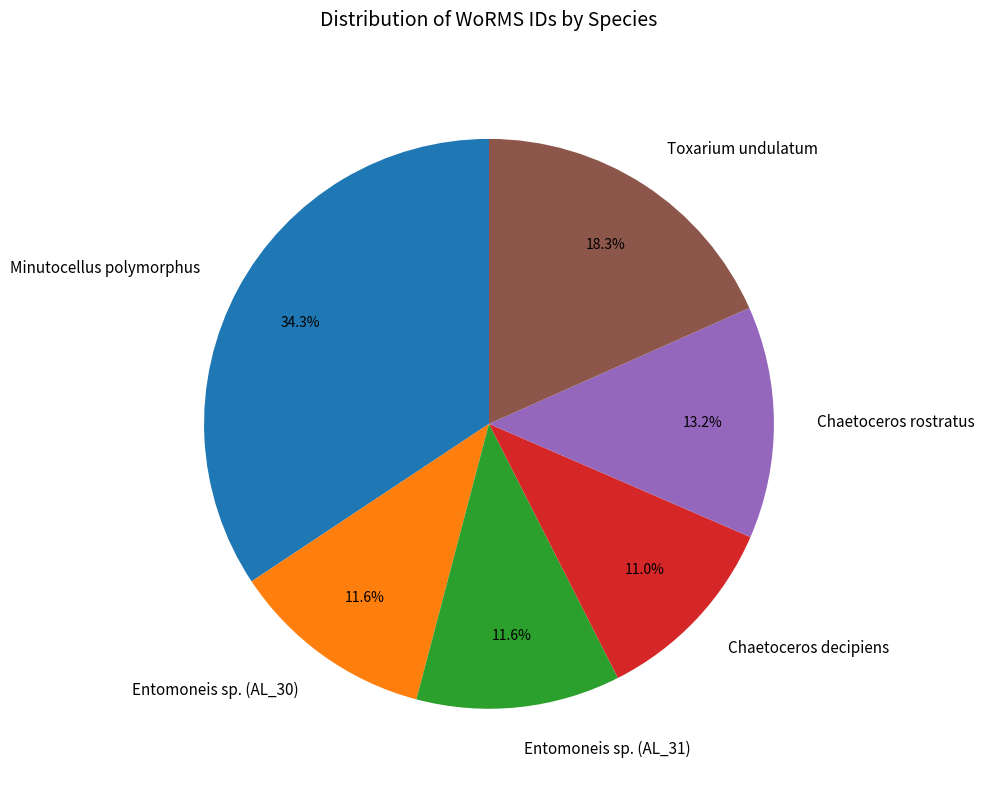

Which category has the smallest portion of the pie?

Chaetoceros decipiens